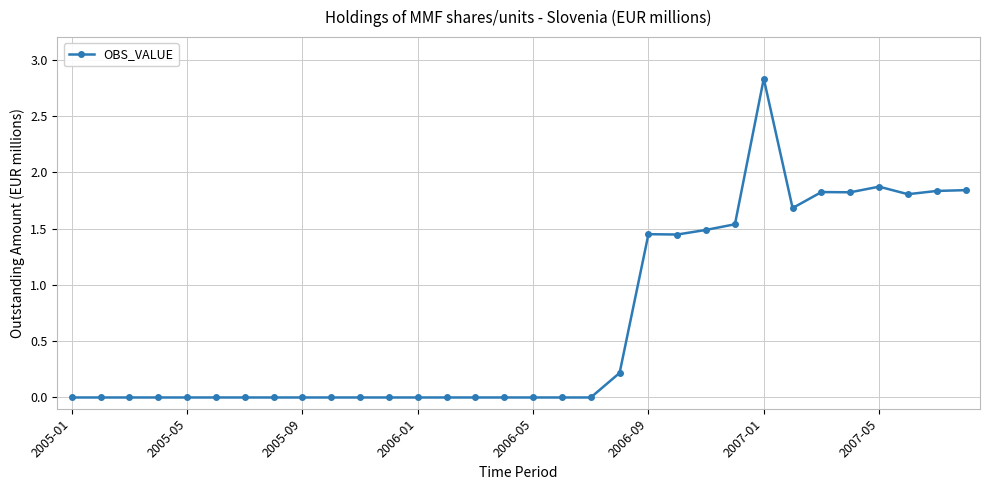

Does the chart display data point markers on the line(s)?

Yes